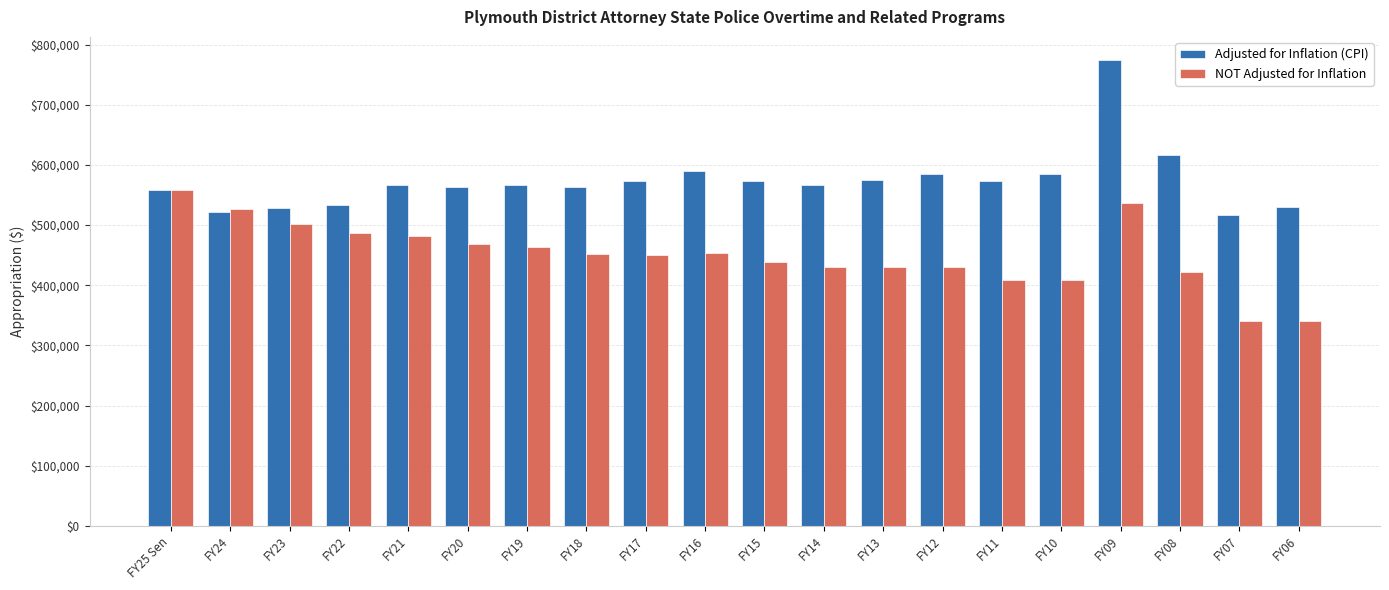

What is the value of the Adjusted for Inflation (CPI) bar at the 4th from the left?

533964